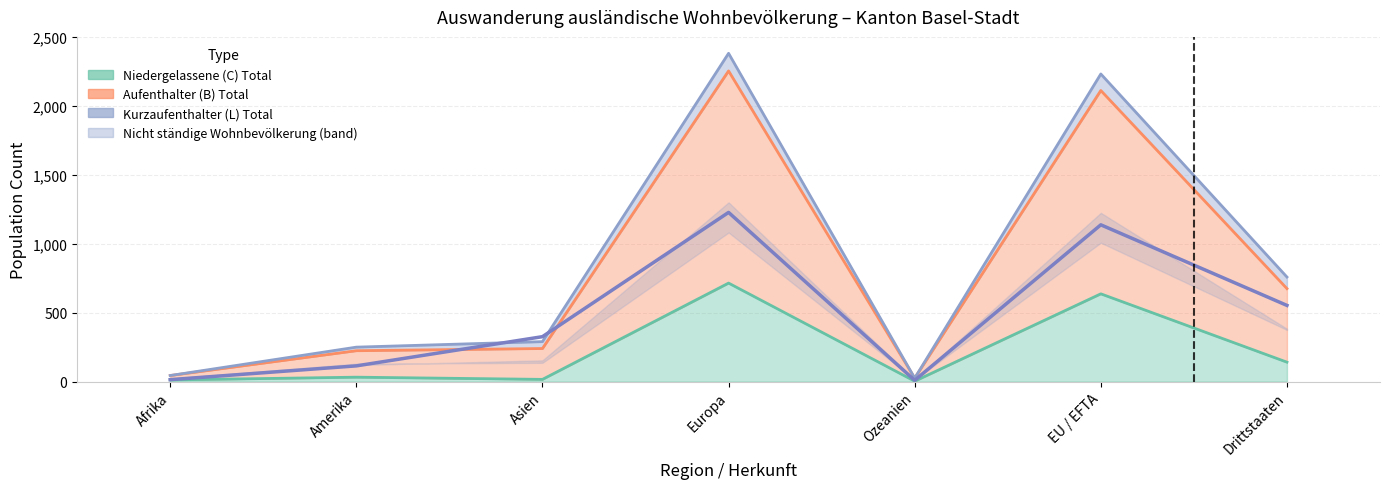

What is the value of the Nicht staendige Total point at the 1st from the left?

14